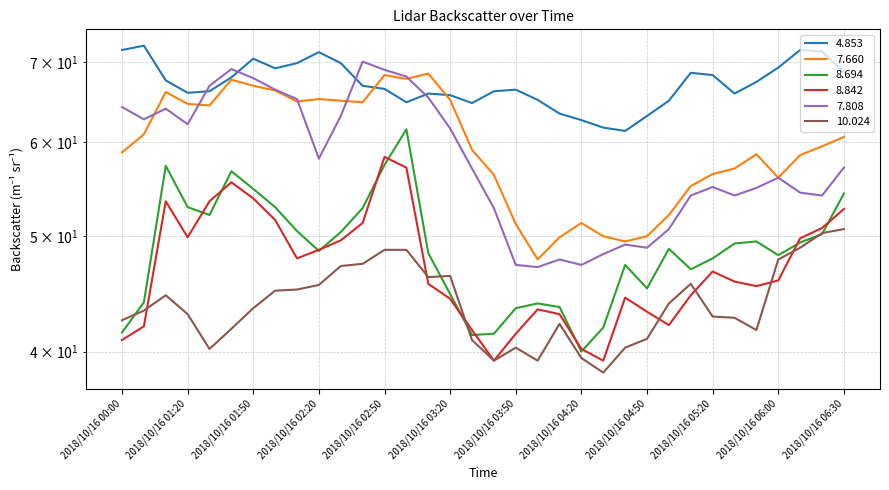

At 2018/10/16 02:30, list the series in order from largest to smallest.

4.853, 7.660, 7.808, 8.694, 8.842, 10.024